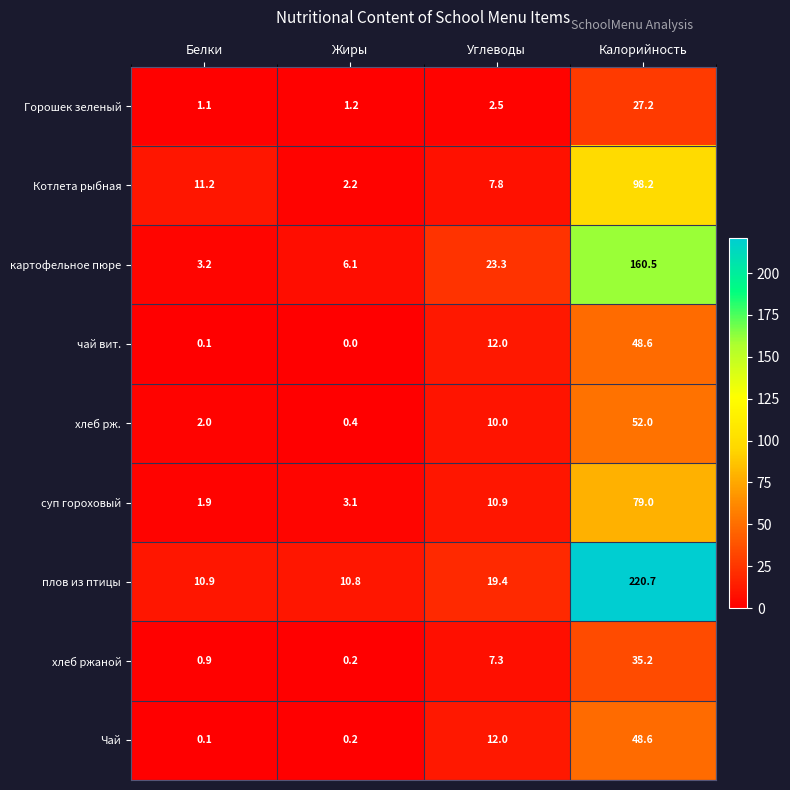

At which label does хлеб рж. reach its peak?

Калорийность